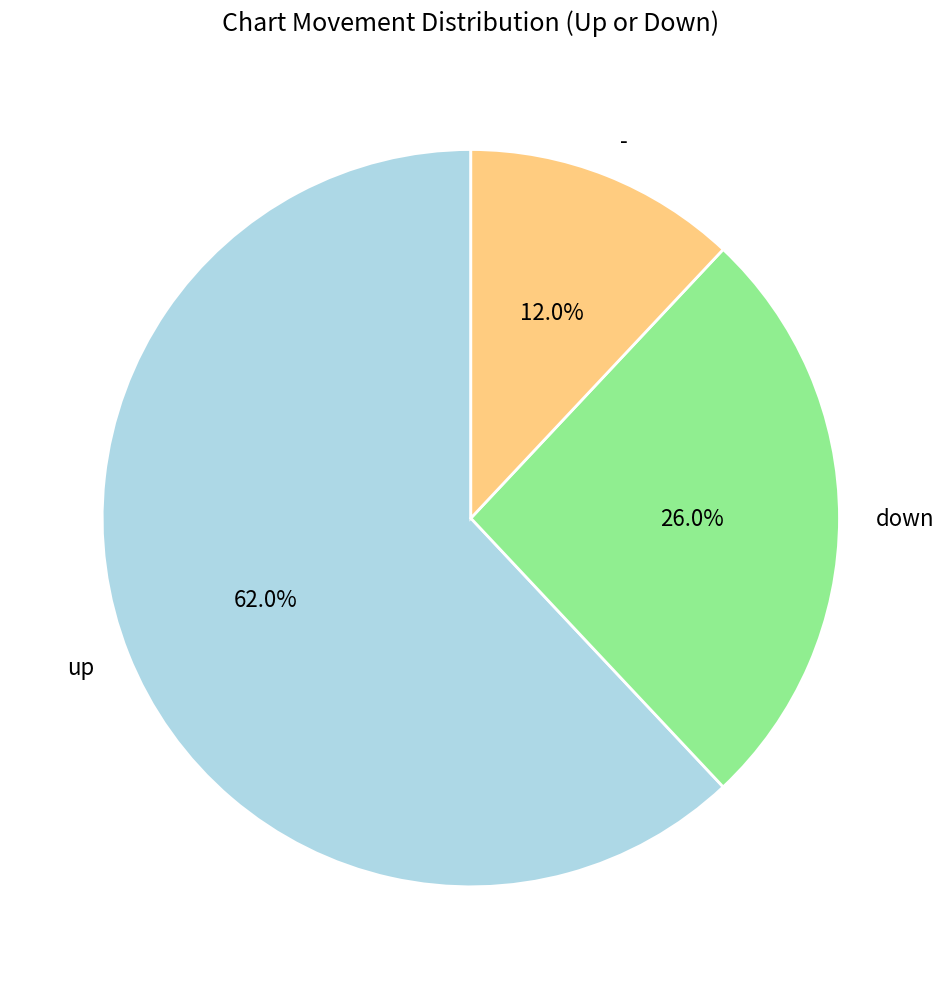

To the nearest percent, what percentage of the pie is -?

12%